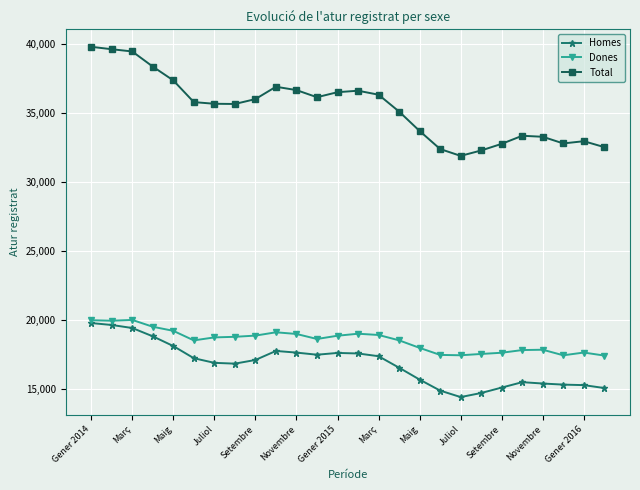

True or false: Total has more than 0 interior local peaks.

True